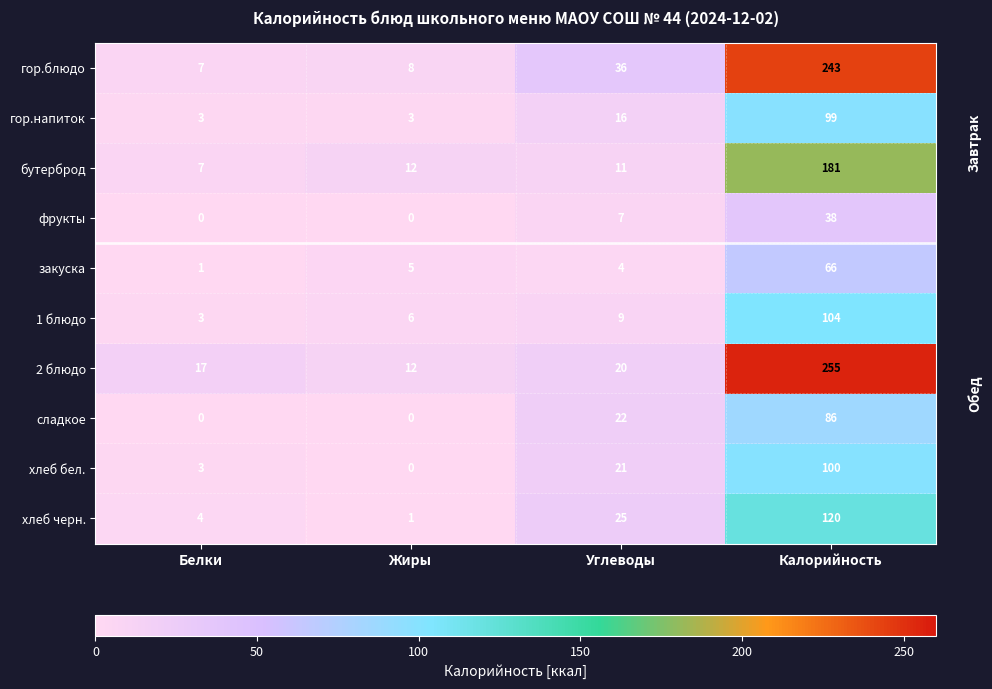

Which series has the largest range (max minus min)?

2 блюдо